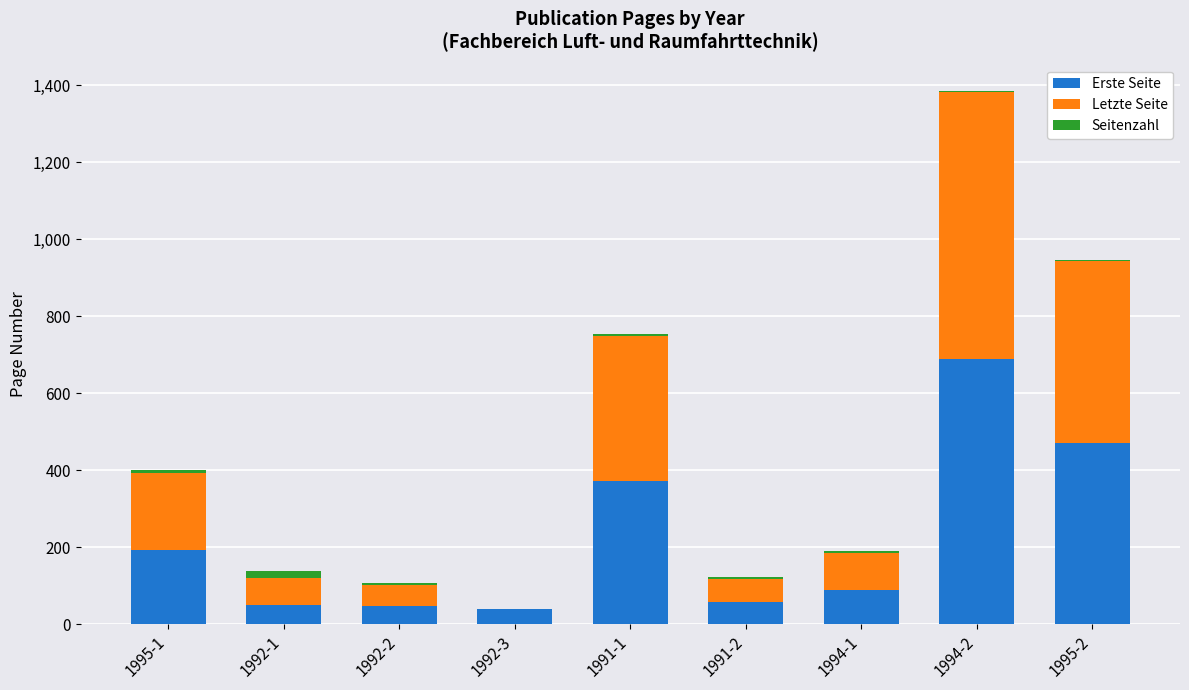

At which category is the sum across all series the highest?

1994-2